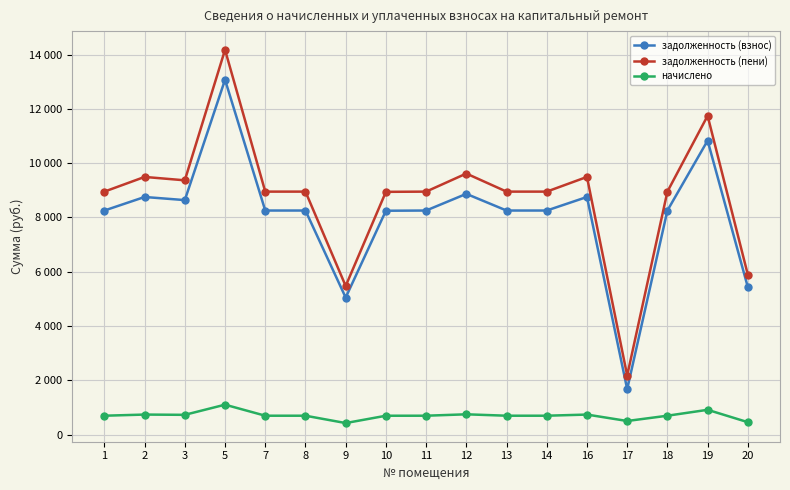

What is the maximum value for начислено?

1103.2